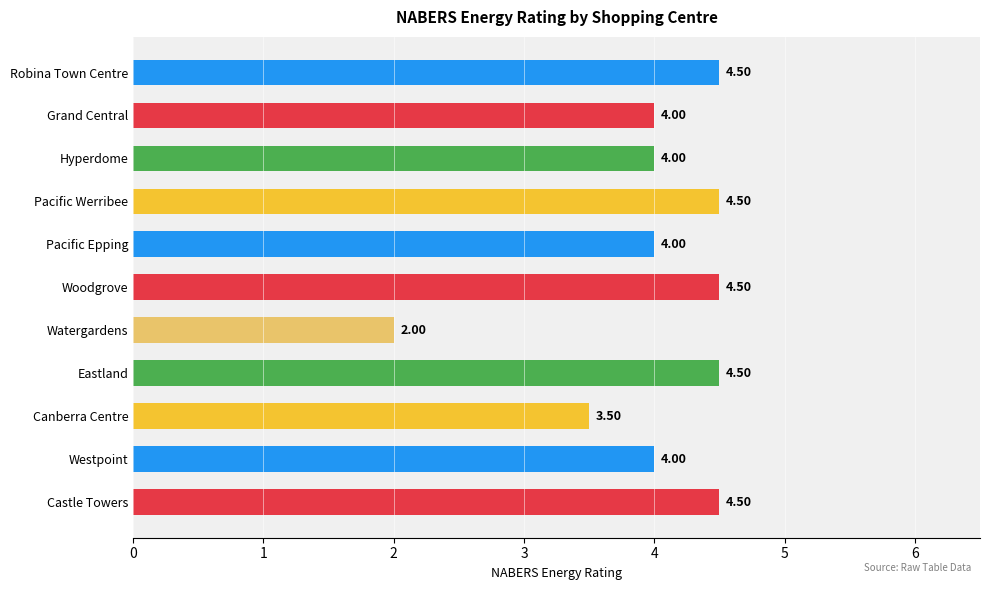

How many values are between 4 and 5?

9